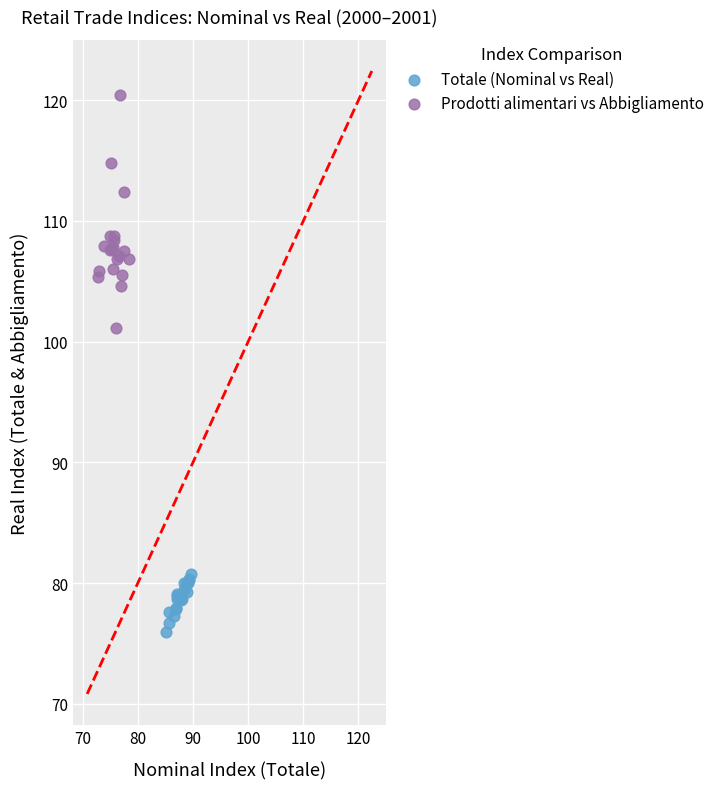

Which series has the largest Y range (max minus min)?

Prodotti alimentari vs Abbigliamento